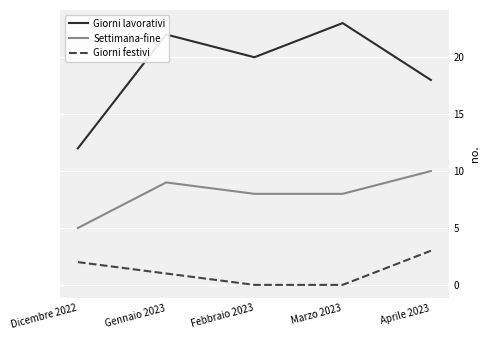

What is the average value of the Settimana-fine series?

8